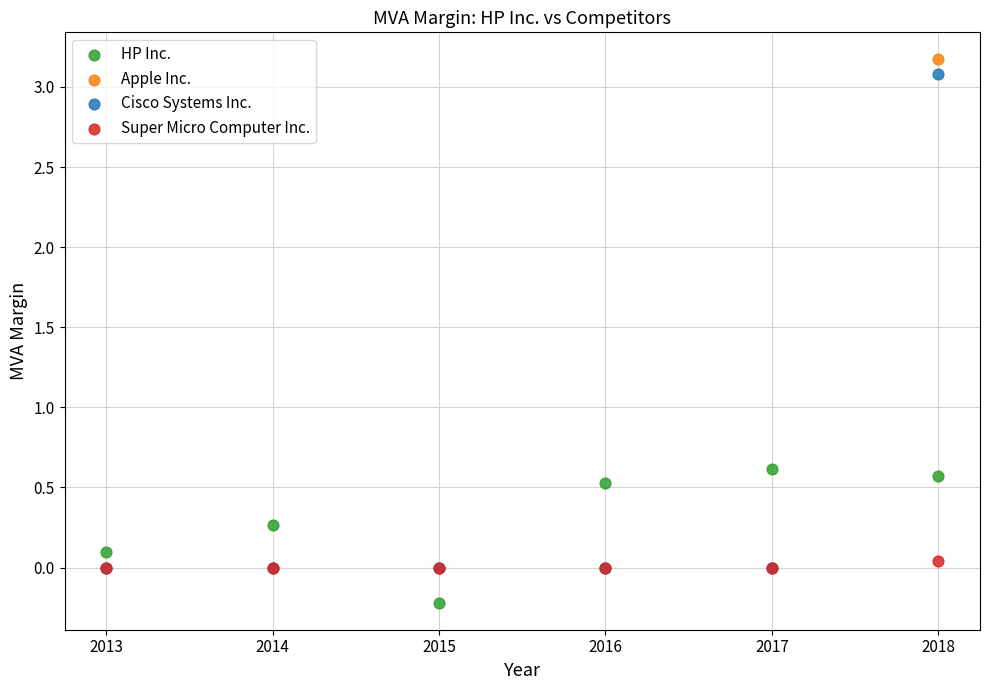

What are all the series names shown in the legend?

HP Inc., Apple Inc., Cisco Systems Inc., Super Micro Computer Inc.